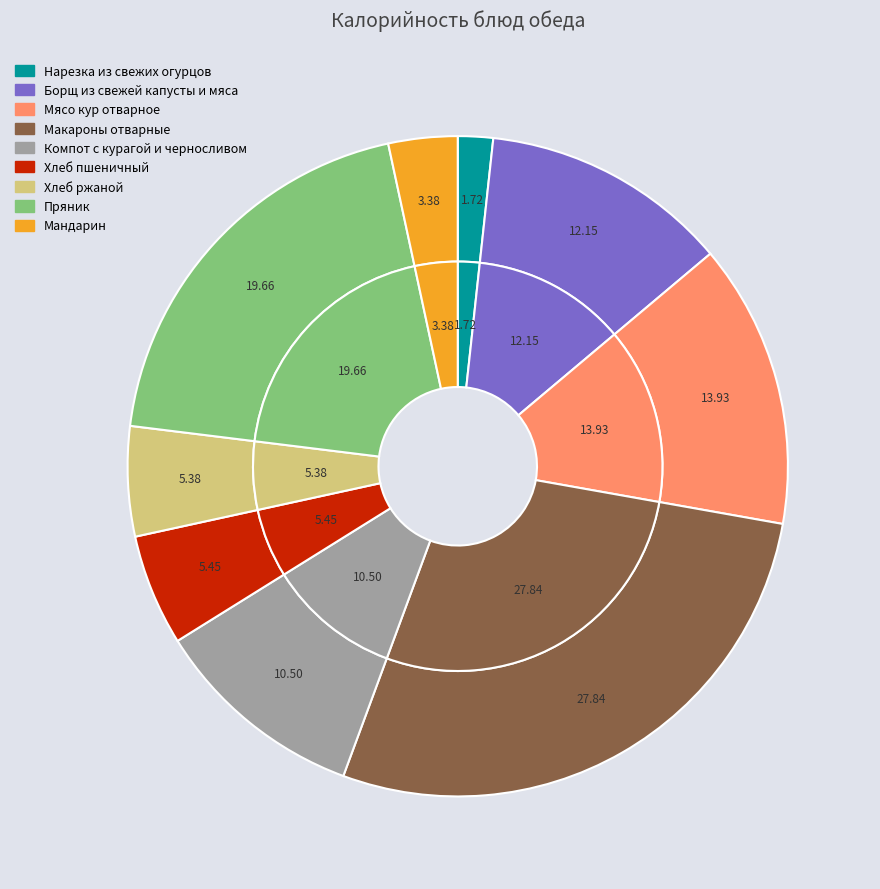

Which slice is the largest?

Макароны отварные